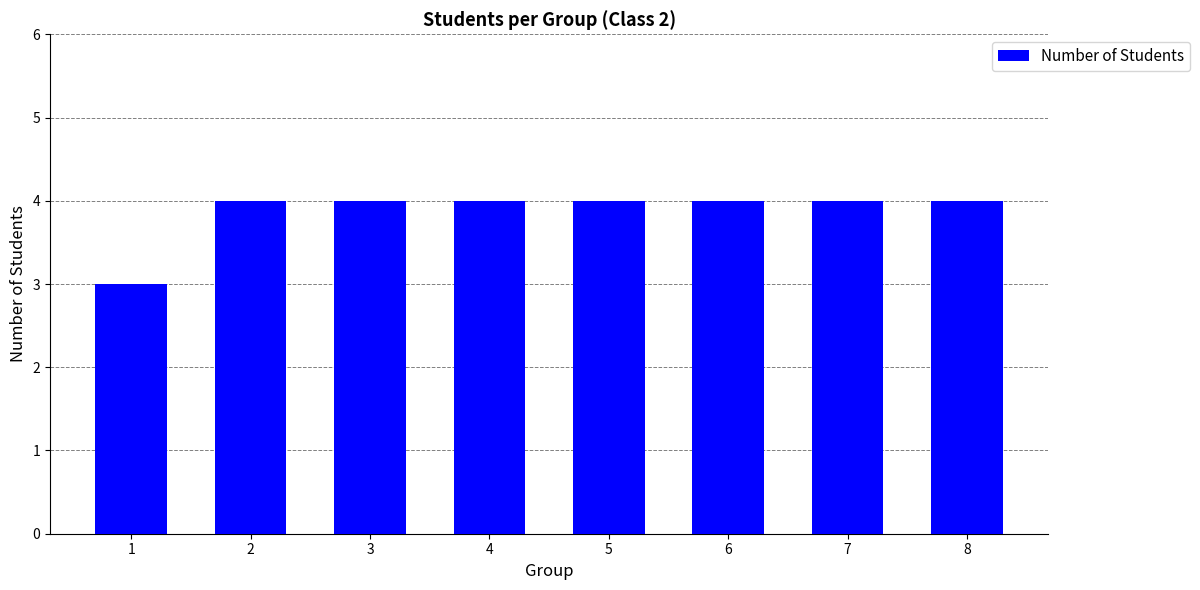

What is the greatest value displayed?

4